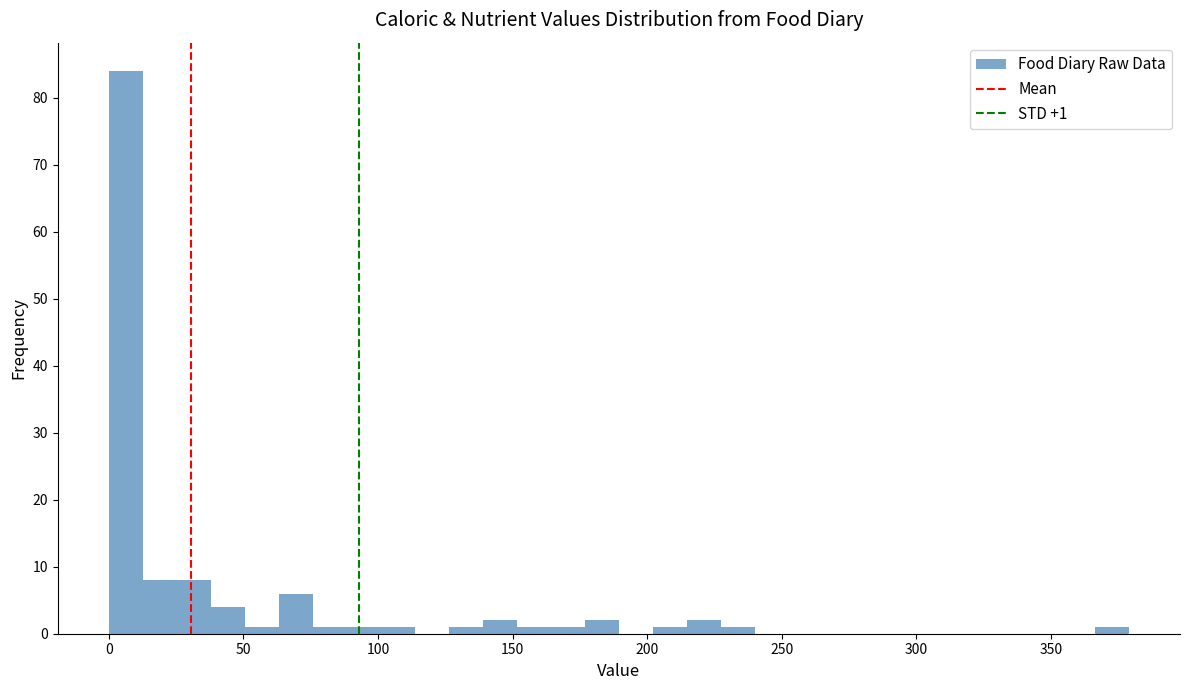

Around what value on the x-axis is the tallest bar? Give the approximate position of its centre, as read against the axis.

5